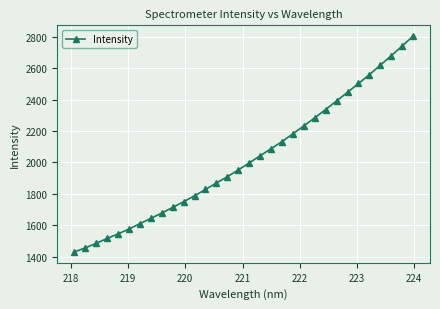

What is the maximum value shown in the chart?

2803.8